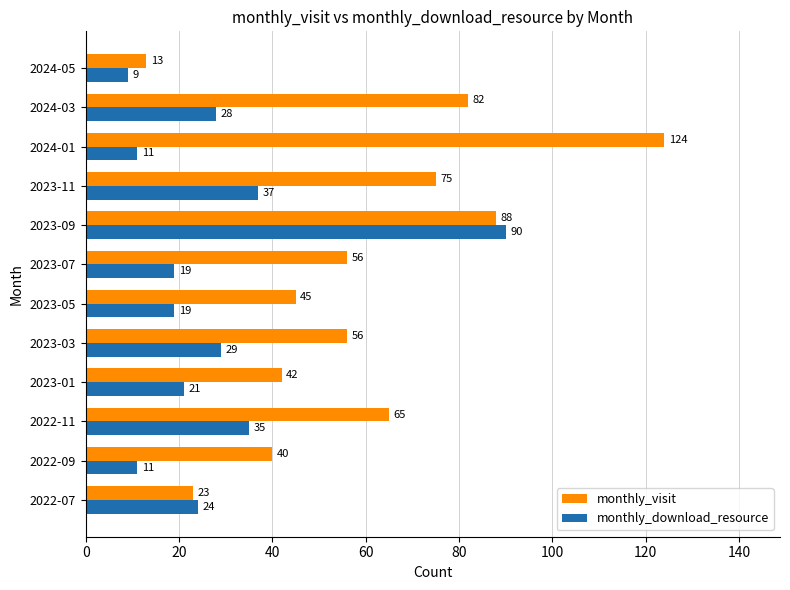

List the series in order of their peak value, highest first.

monthly_visit, monthly_download_resource